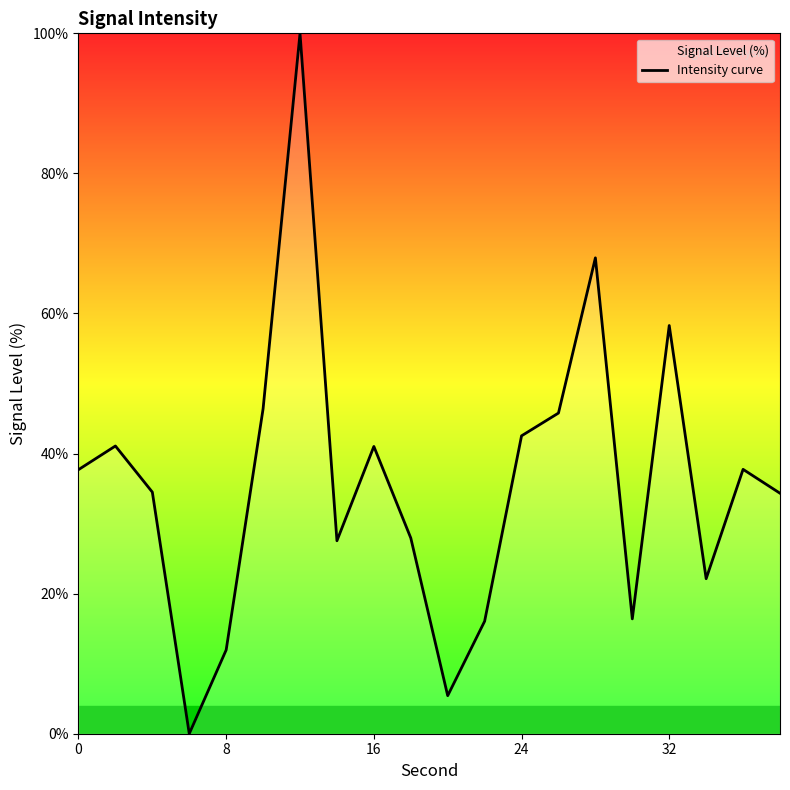

What is the difference between the maximum and minimum values?

100.0